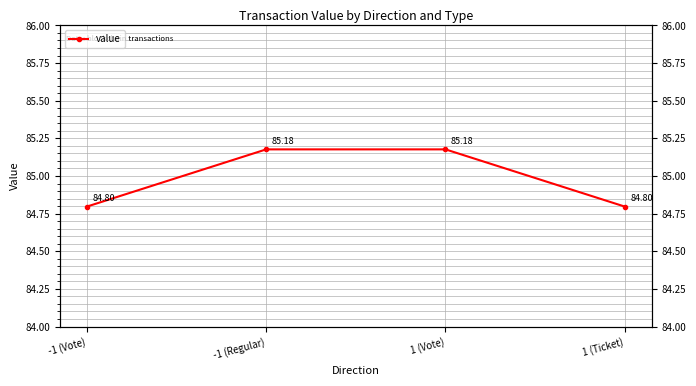

Which has a higher value, 1 (Ticket) or -1 (Vote)?

1 (Ticket)